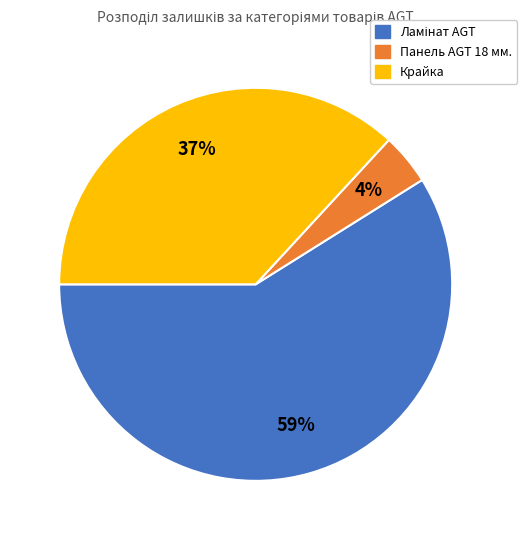

Is there any slice that represents more than half of the pie?

Yes